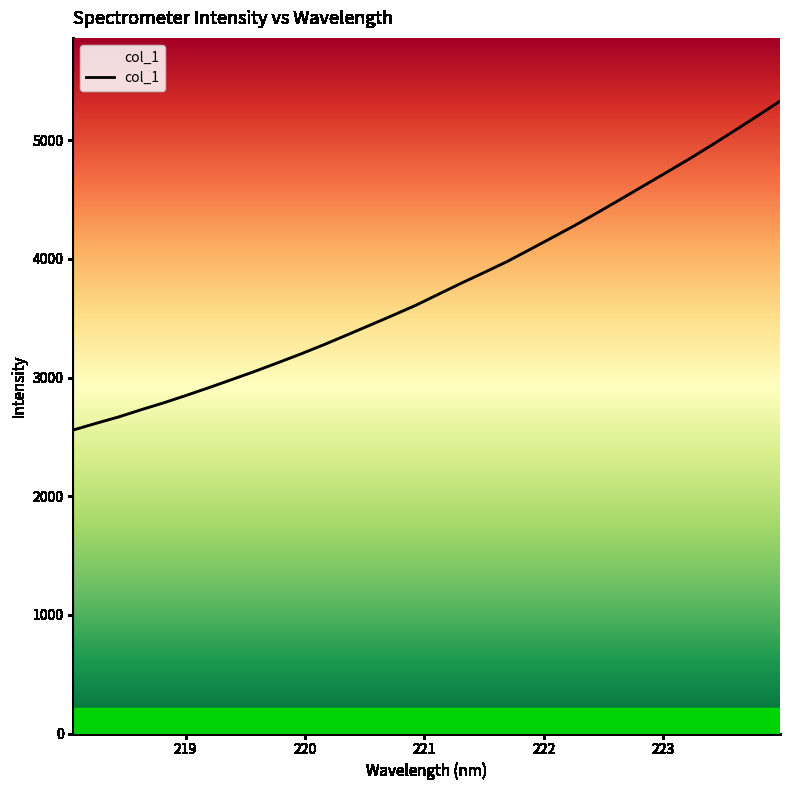

How many lines are shown in the chart?

1